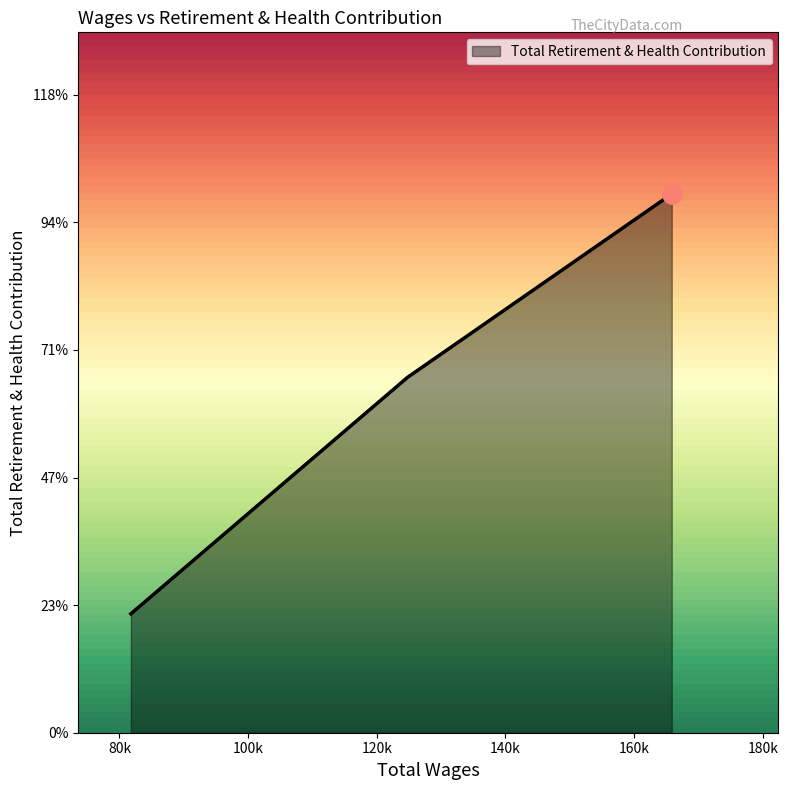

Is this an area chart (filled region under the line)?

Yes